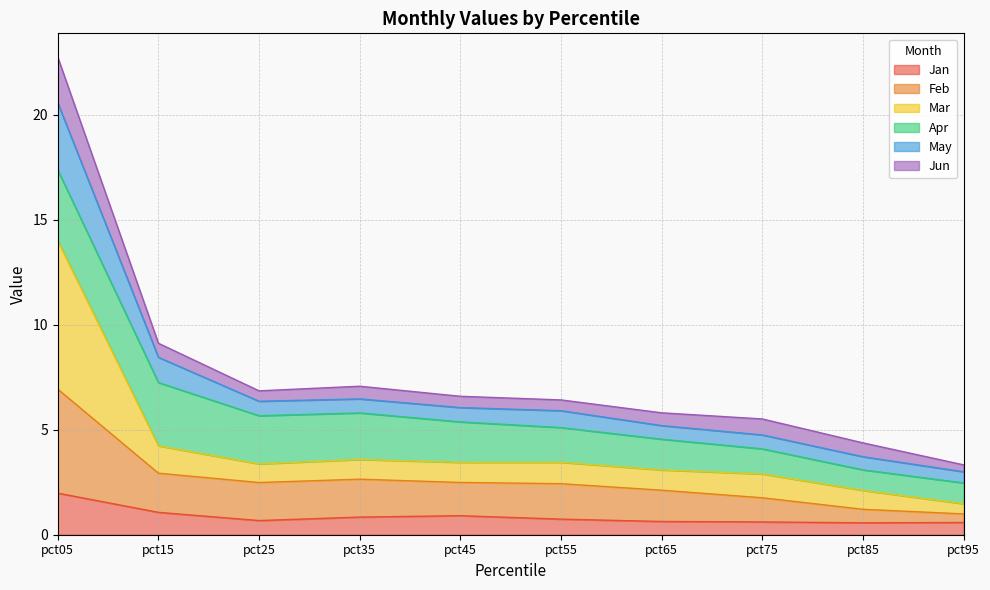

At which label is May closest to 13?

pct15